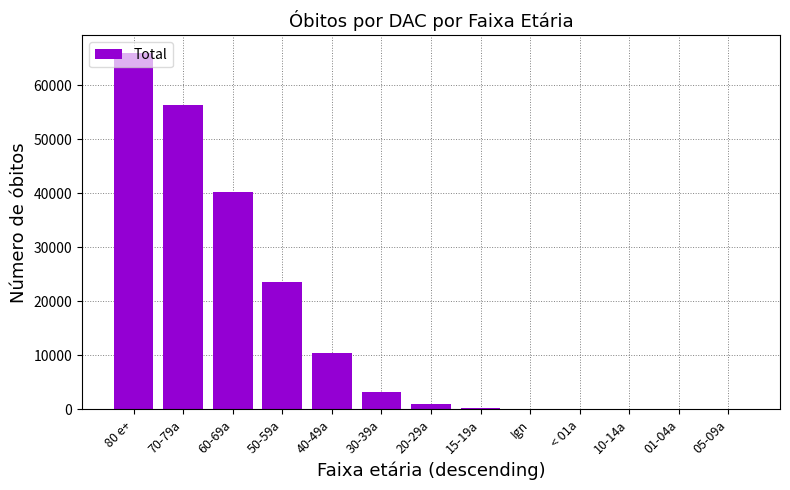

Between 80 e+ and 30-39a, which is larger?

80 e+